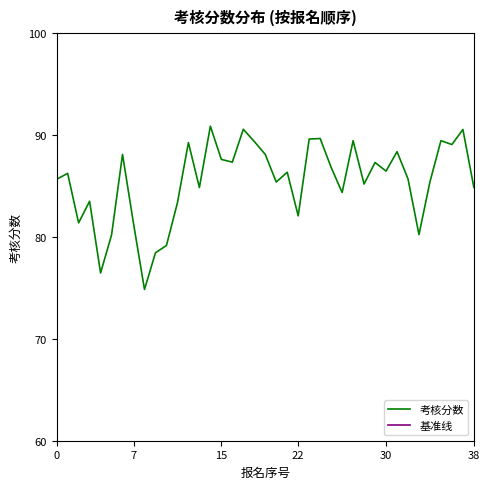

Which label corresponds to the largest value in the chart?

14